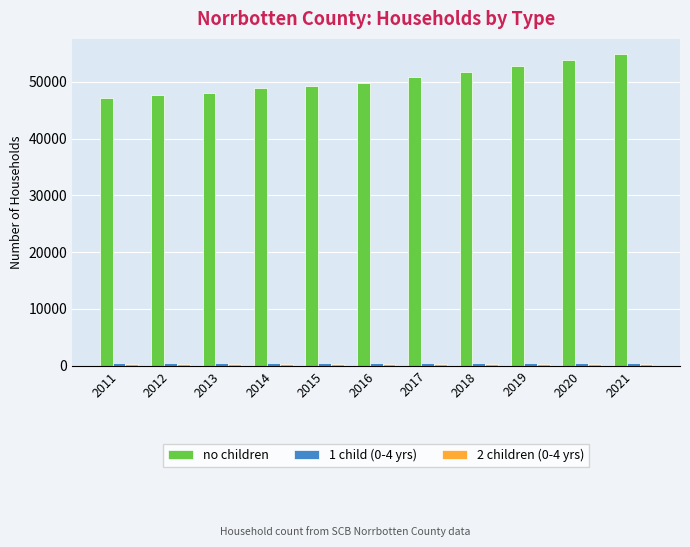

Is it true that no children equals 49304 at 2015?

True